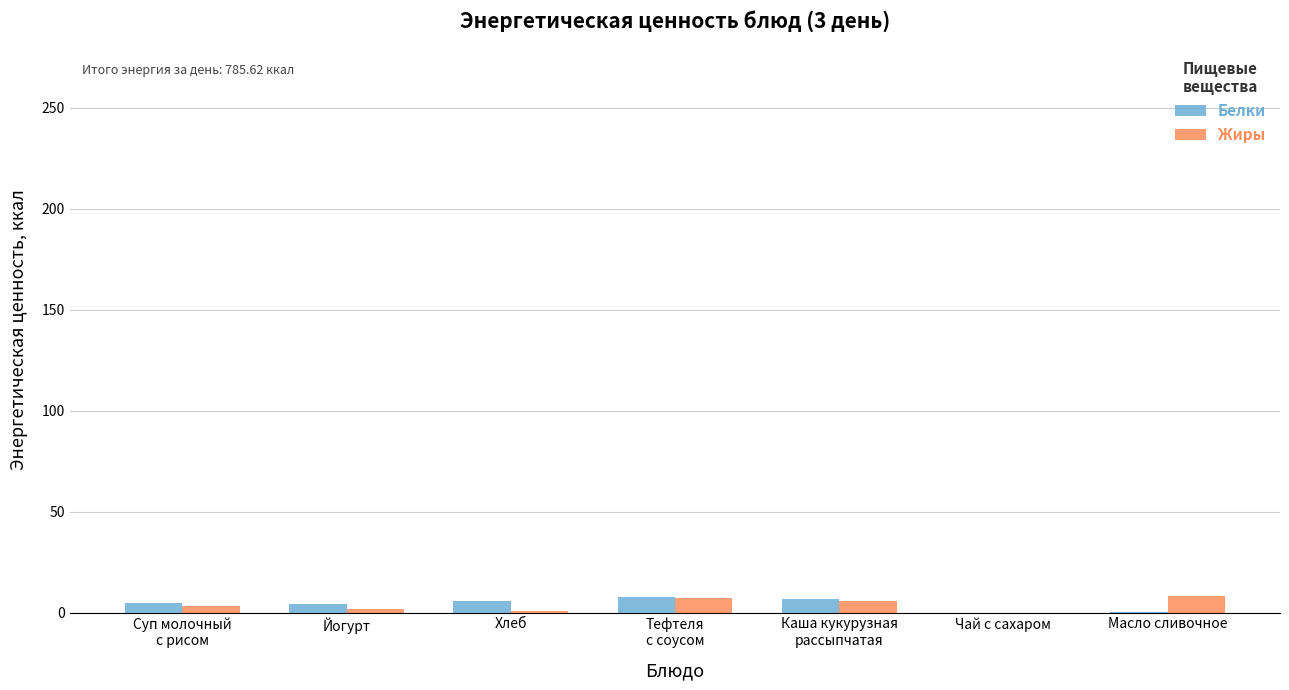

True or false: Жиры has a value of 8.0 at Масло сливочное.

True